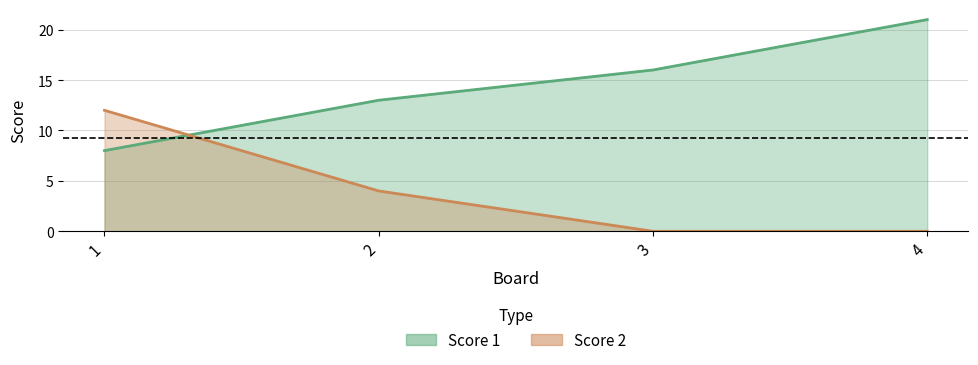

List the series in order of their overall mean, lowest first.

Score 2, Score 1